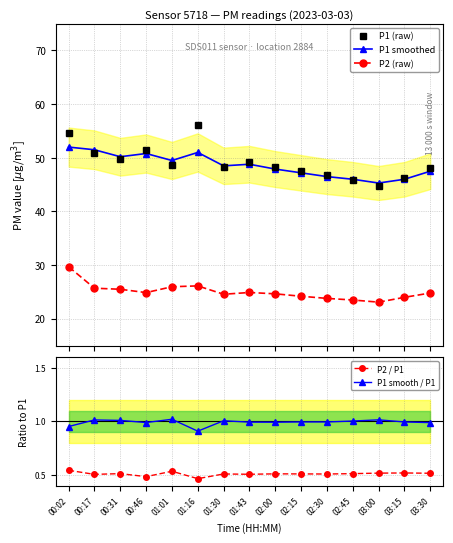

What is the sum of all P1 smooth / P1 values?

14.9